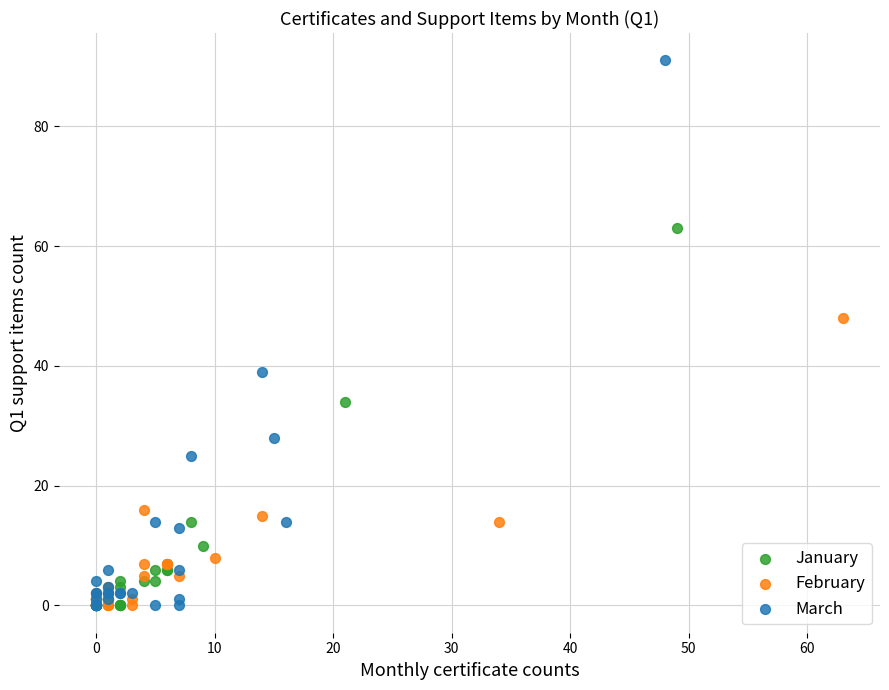

Which series has the widest spread of Y values?

March